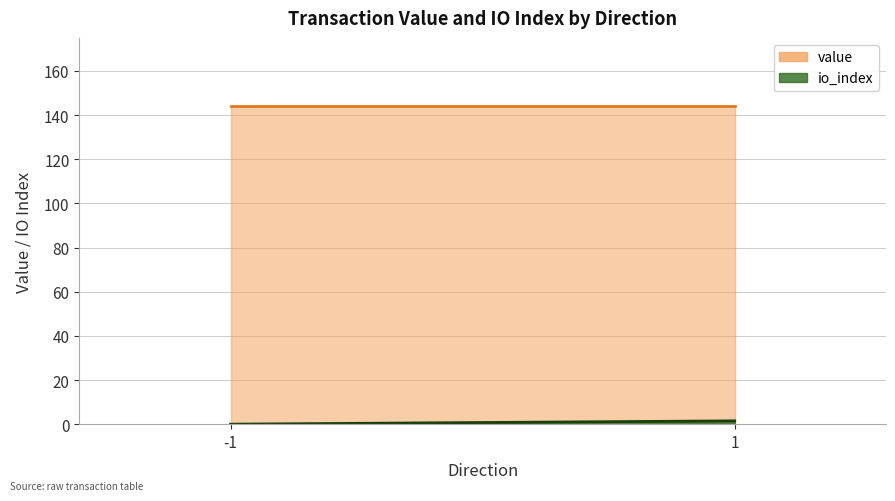

What are all the series names shown in the legend?

io_index, value